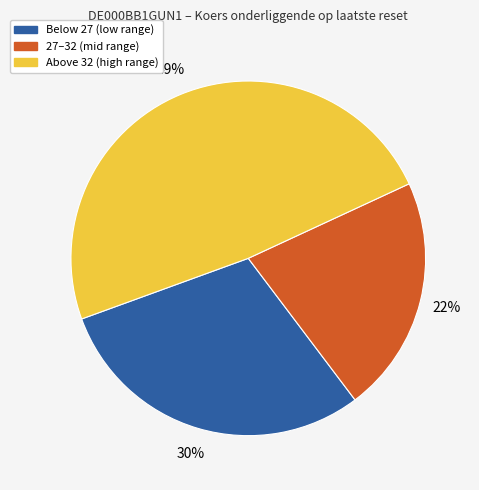

Is the sum of 27–32 (mid range) and Above 32 (high range) greater than half?

Yes